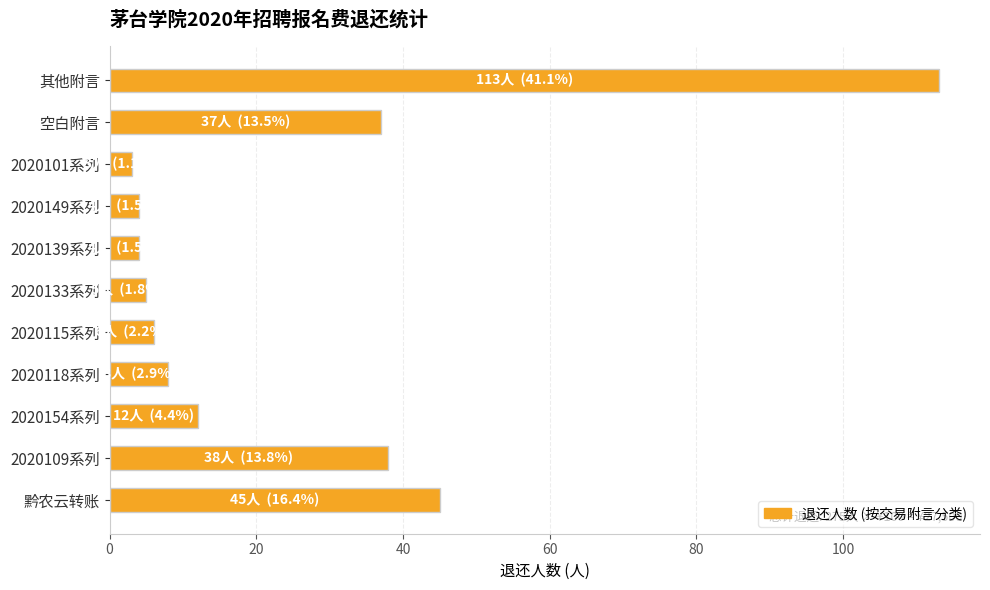

Are the bars grouped side by side (vs. stacked)?

No